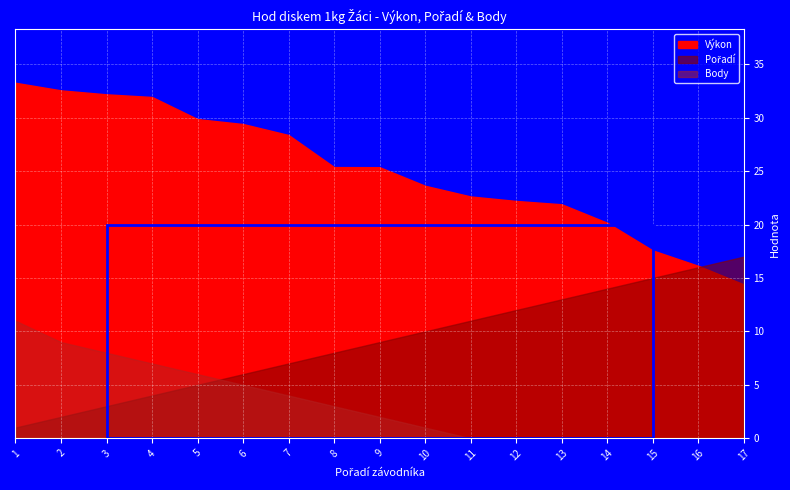

What is the greatest value displayed?

33.3